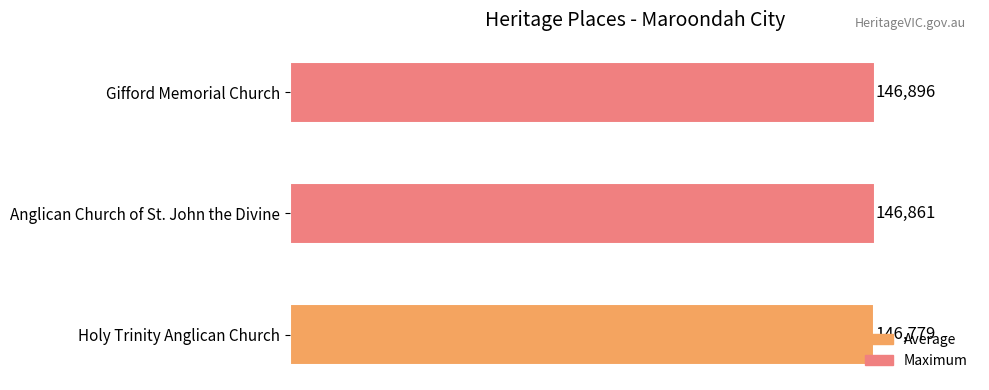

At which category does the chart reach its peak across all series?

Gifford Memorial Church